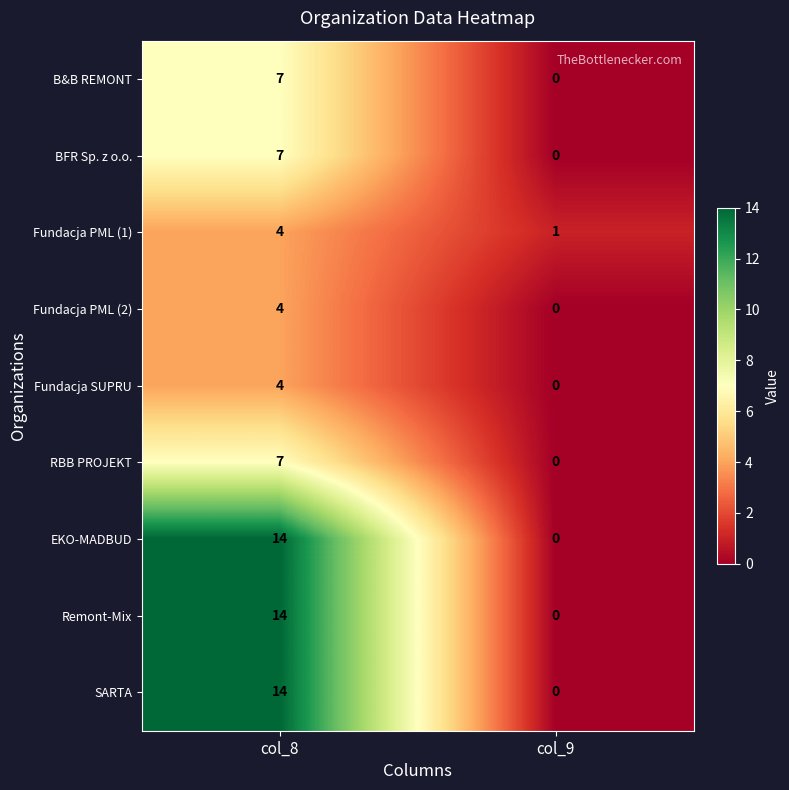

What value does the RBB PROJEKT series have at col_8?

7